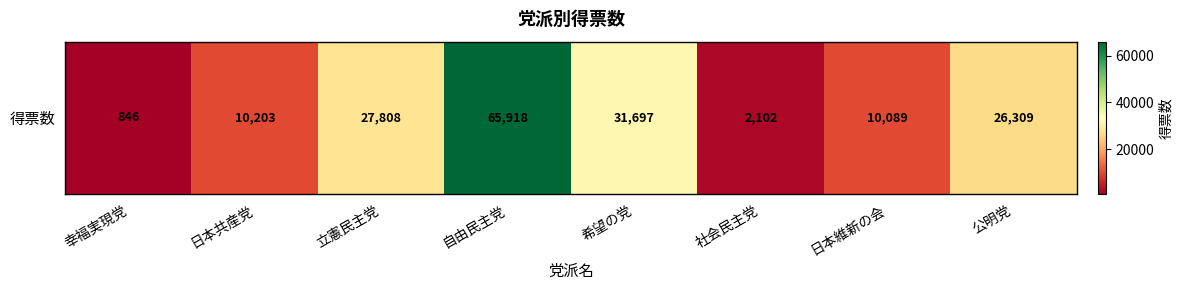

Is it true that the value at 日本維新の会 is 2361?

False